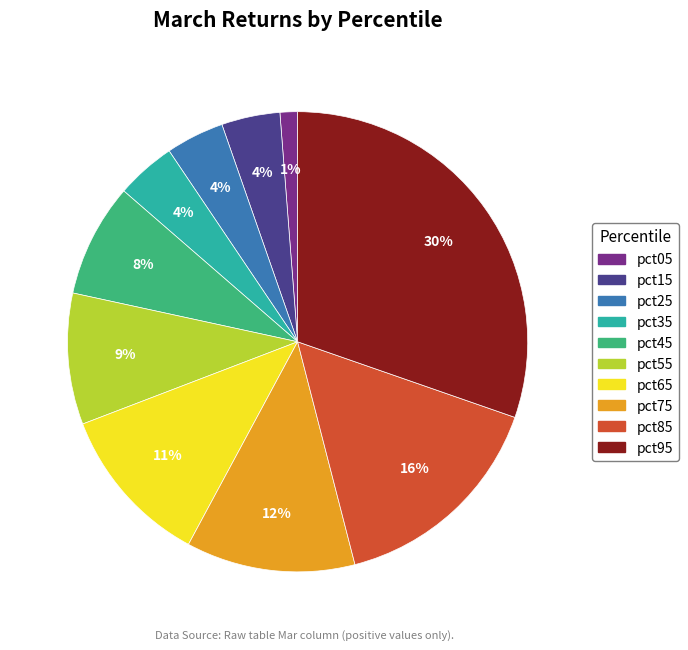

To the nearest percent, what is the difference between the largest and smallest slice percentages?

29%